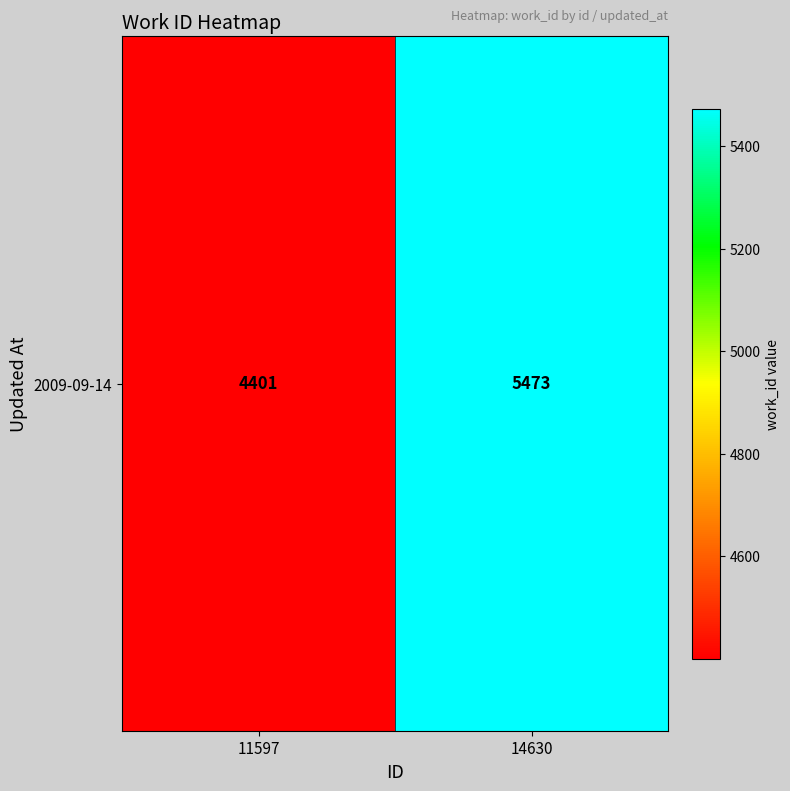

Reading left to right, extract all data points from this chart.

11597=4401	14630=5473